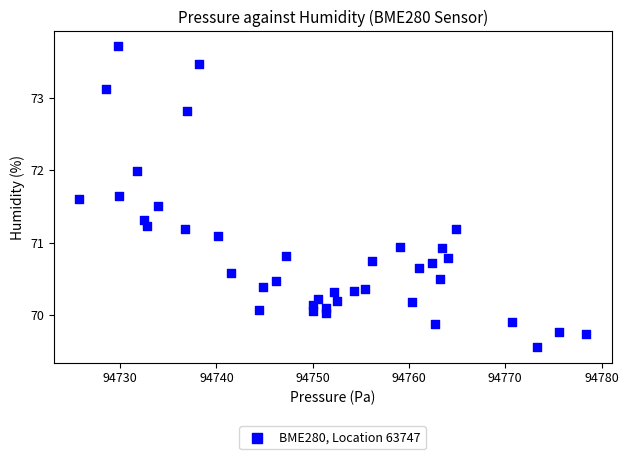

What is the range of X values (max minus min)?

52.7